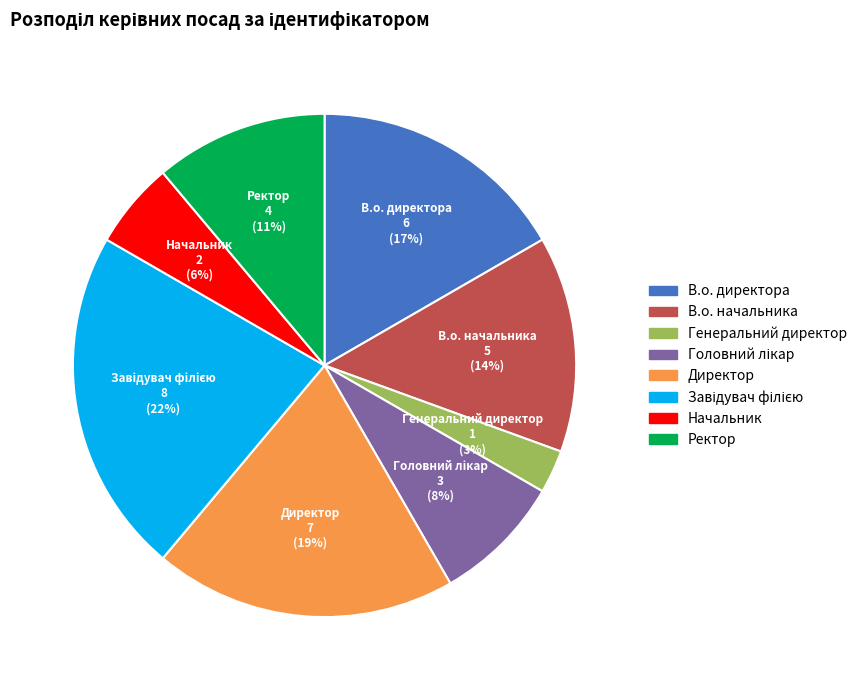

Which slice is the smallest?

Генеральний директор